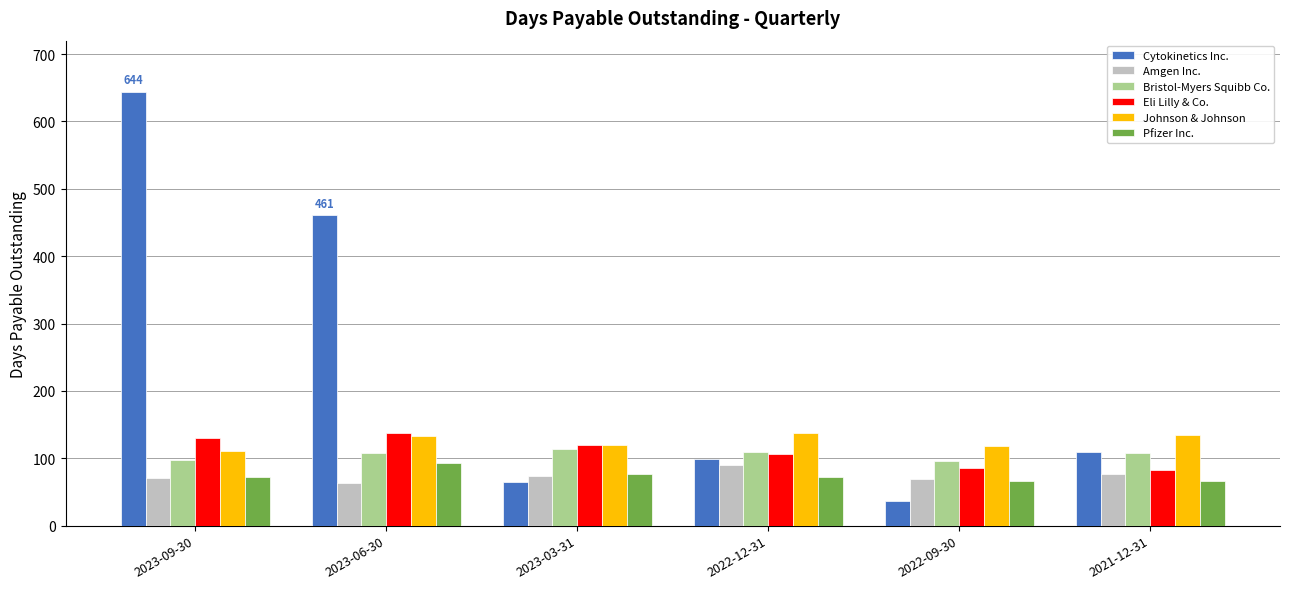

What is the approximate value of Bristol-Myers Squibb Co. at 2022-12-31, to the nearest 5?

110